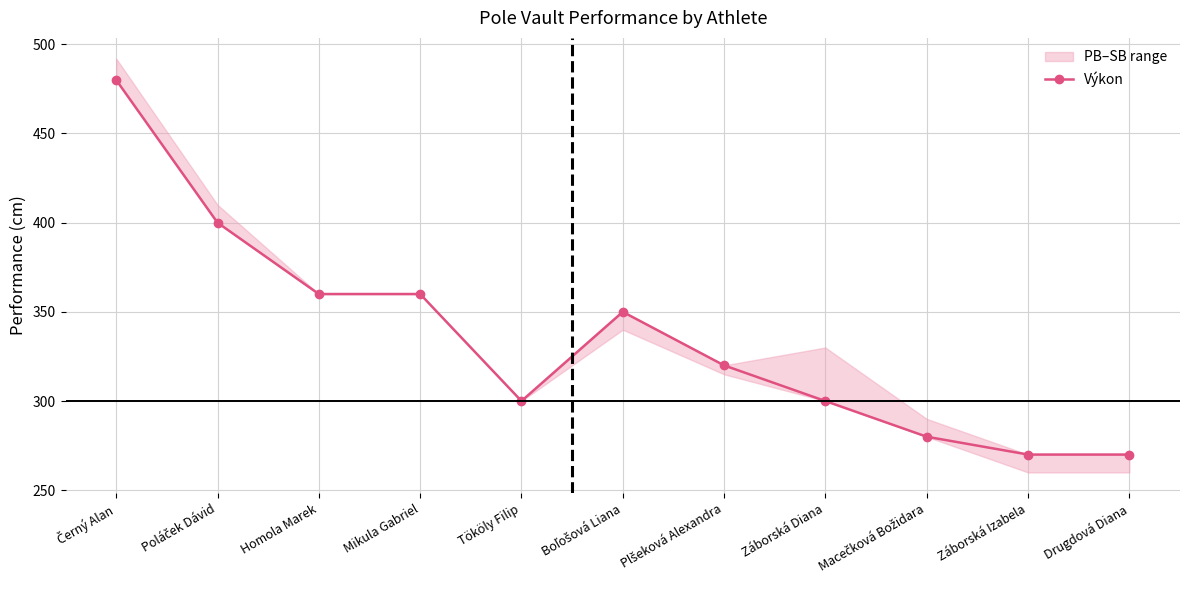

What is the average value?

335